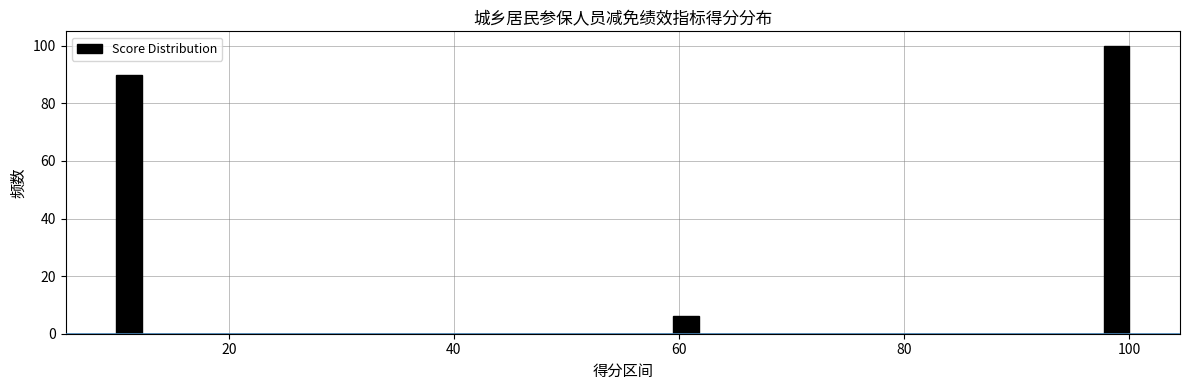

Around what value on the x-axis is the tallest bar? Give the approximate position of its centre, as read against the axis.

98